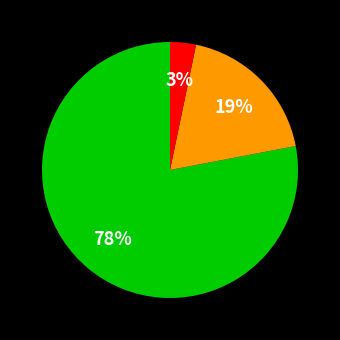

To the nearest percent, what is the average slice percentage?

33%